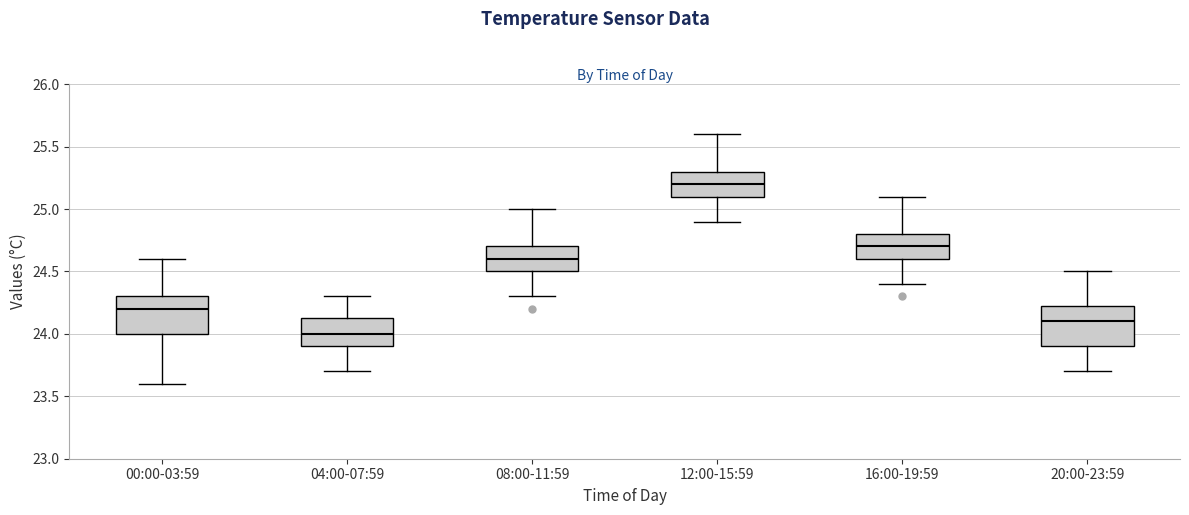

Reading left to right, read every box against the y-axis: the position of its median line, the range the box covers, and the ends of its whiskers. The values are not printed on the chart, so give them approximately, as read against the axis.

00:00-03:59: median 24.20, box 24.00 to 24.30, whiskers 23.60 to 24.60
04:00-07:59: median 24.00, box 23.90 to 24.15, whiskers 23.70 to 24.30
08:00-11:59: median 24.60, box 24.50 to 24.70, whiskers 24.30 to 25.00
12:00-15:59: median 25.20, box 25.10 to 25.30, whiskers 24.90 to 25.60
16:00-19:59: median 24.70, box 24.60 to 24.80, whiskers 24.40 to 25.10
20:00-23:59: median 24.10, box 23.90 to 24.25, whiskers 23.70 to 24.50